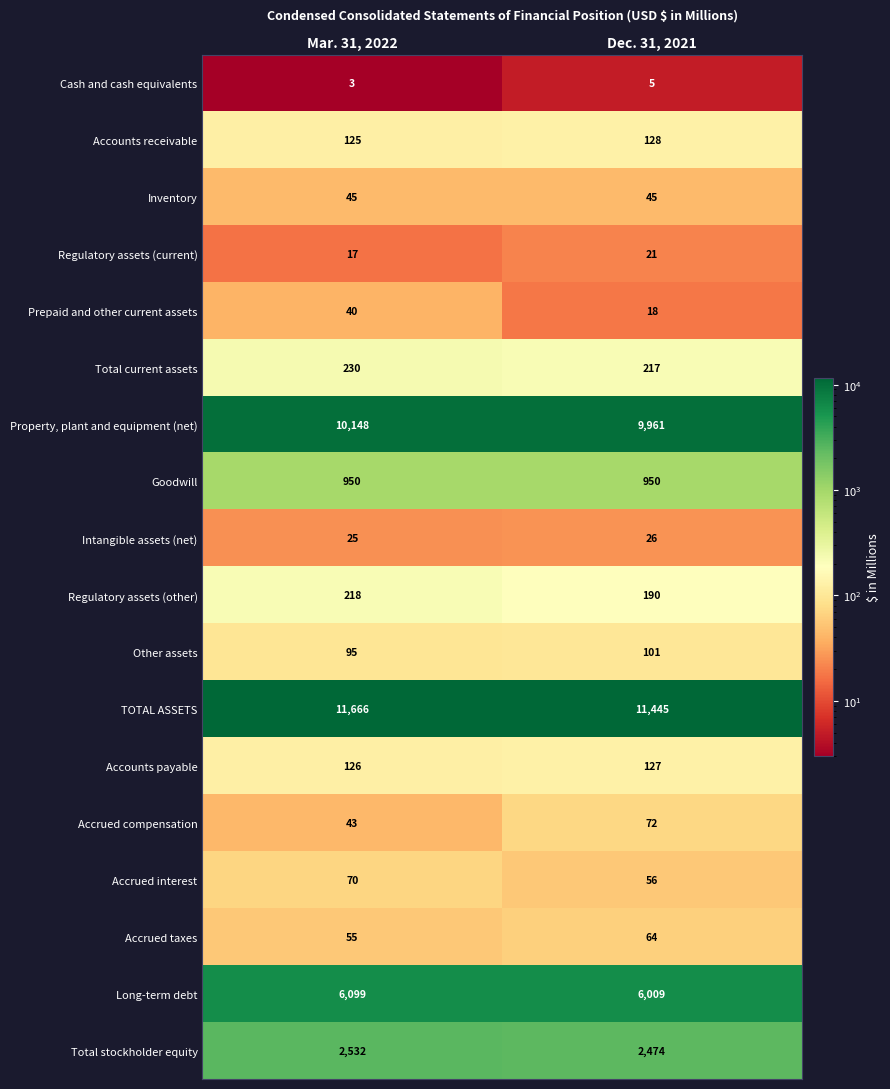

What is the minimum value shown in the chart?

3